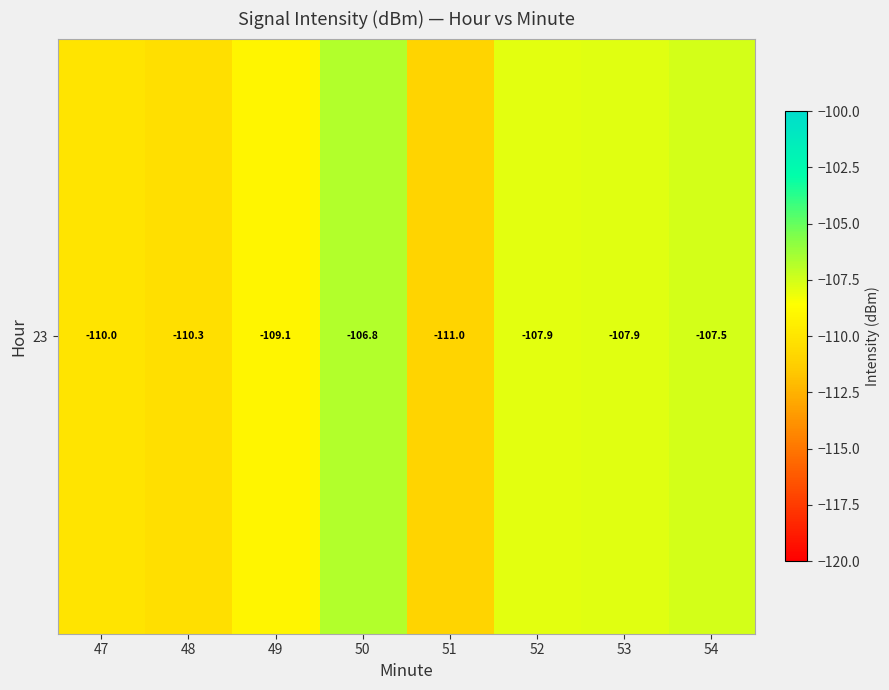

The value at 52 is -107.9. True or false?

True